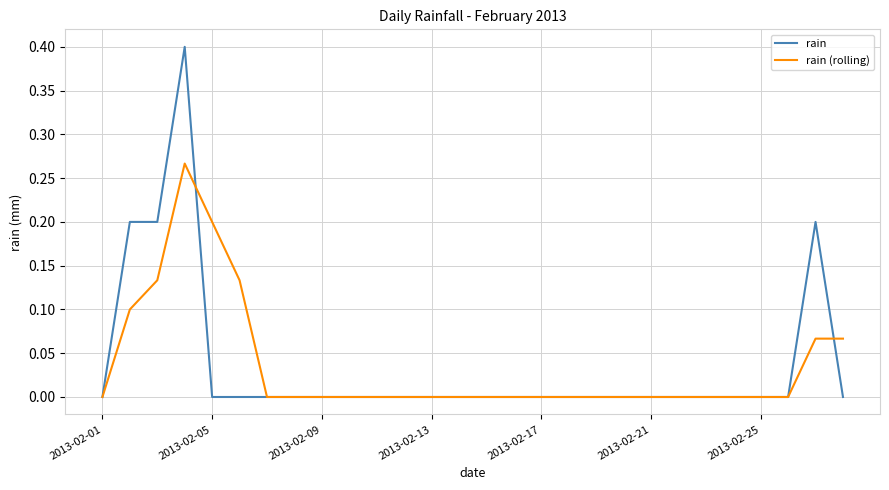

What is the greatest value displayed?

0.4